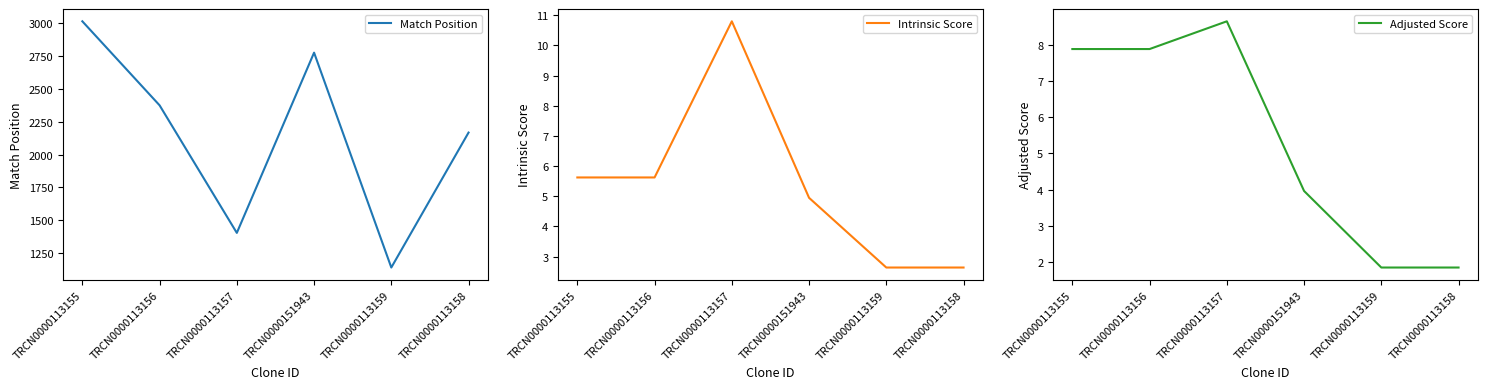

What are all the series names shown in the legend?

Match Position, Intrinsic Score, Adjusted Score